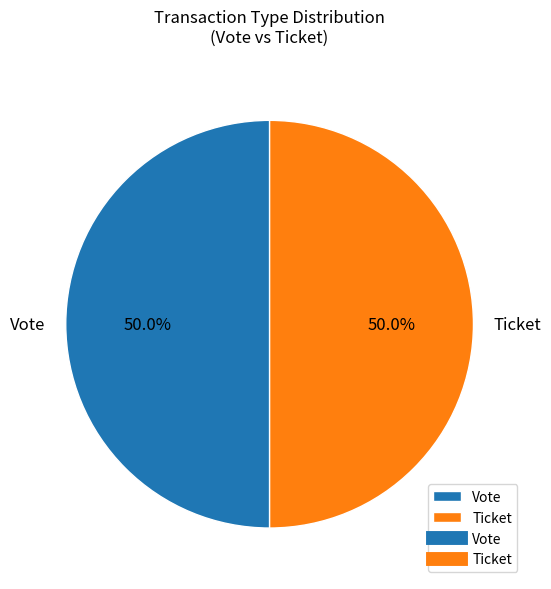

To the nearest percent, what is the average slice percentage?

50%